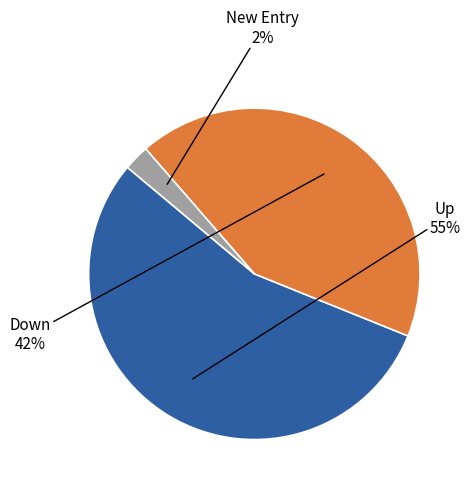

To the nearest percent, what is the average slice percentage?

33%